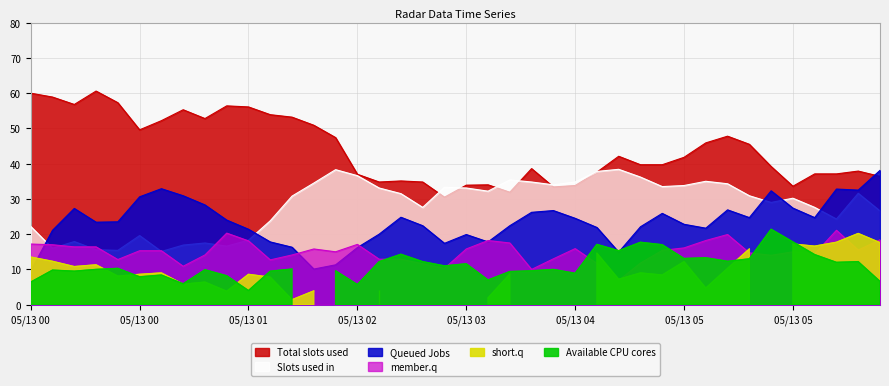

What is the difference between the 7.125 values at 2008/05/13 02:15 and 2008/05/13 03:45?

1.7